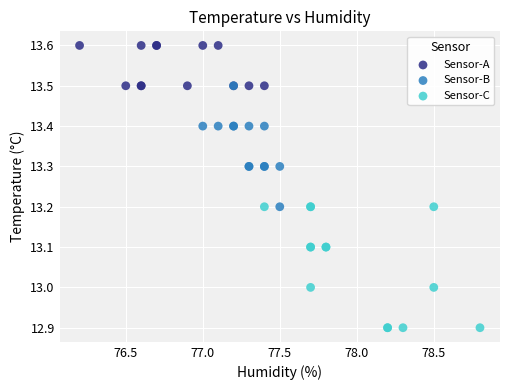

Which series reaches the maximum Y coordinate?

Sensor-A